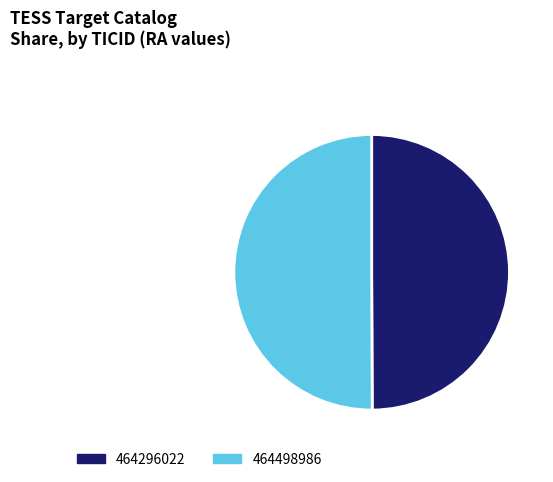

Count the number of slices in the pie.

2